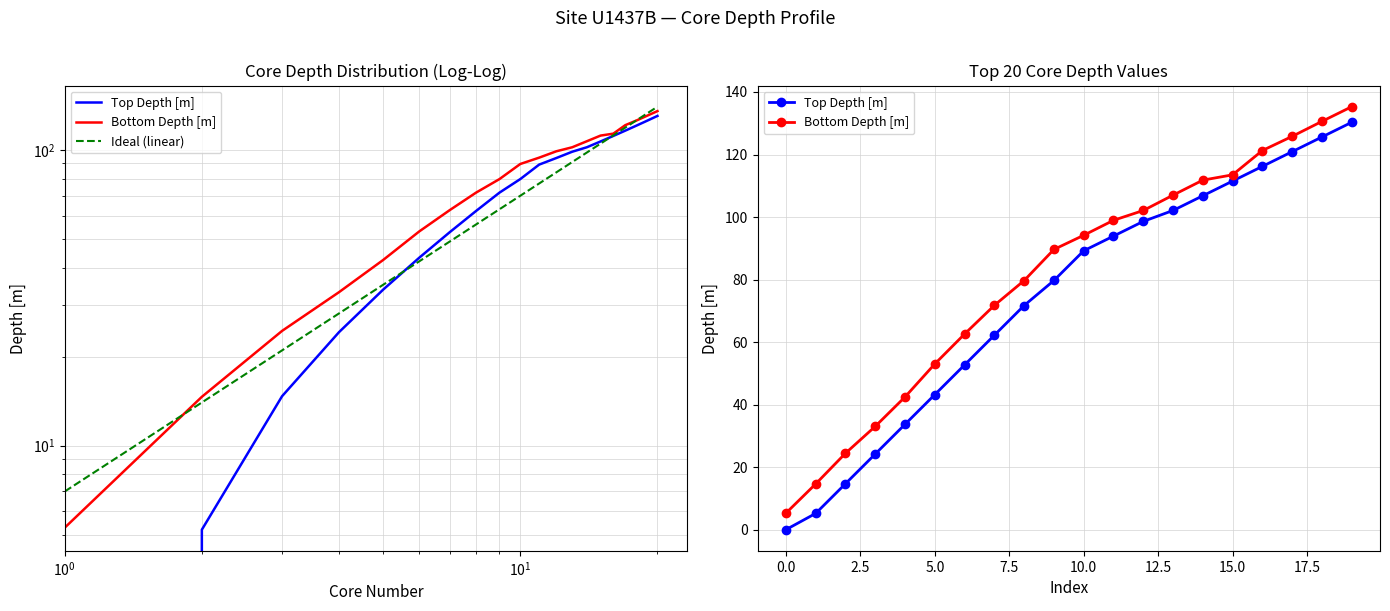

What is the difference between the maximum and minimum values in the Top Depth [m] series?

130.3